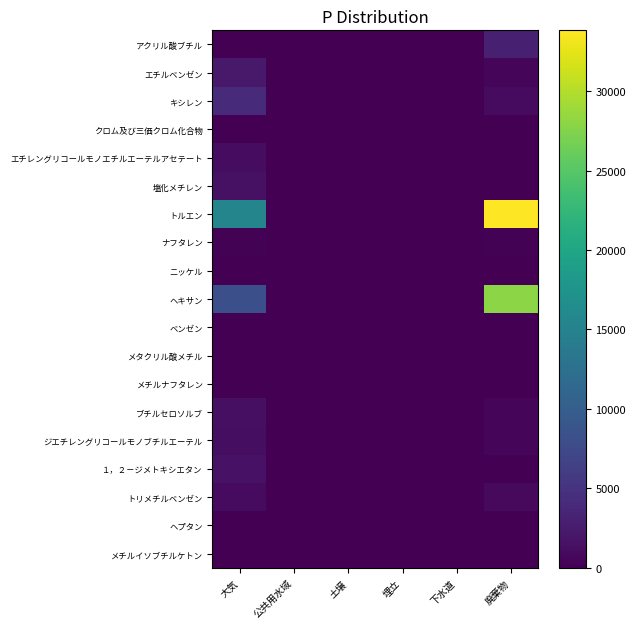

Rank the series by their maximum value, from lowest to highest.

メチルナフタレン, ニッケル, メタクリル酸メチル, クロム及び三価クロム化合物, メチルイソブチルケトン, ヘプタン, ベンゼン, ナフタレン, トリメチルベンゼン, エチレングリコールモノエチルエーテルアセテート, ジエチレングリコールモノブチルエーテル, ブチルセロソルブ, 塩化メチレン, １，２－ジメトキシエタン, エチルベンゼン, アクリル酸ブチル, キシレン, ヘキサン, トルエン